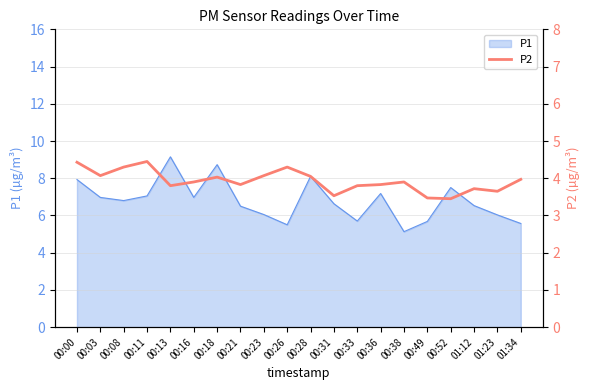

What is the label of the 11th point from the right?

00:26